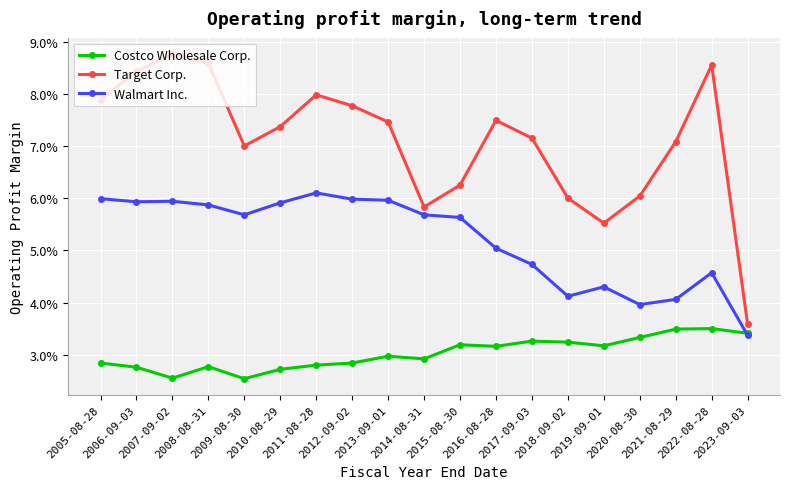

What is the value of the Target Corp. point at the 1st from the left?

0.1